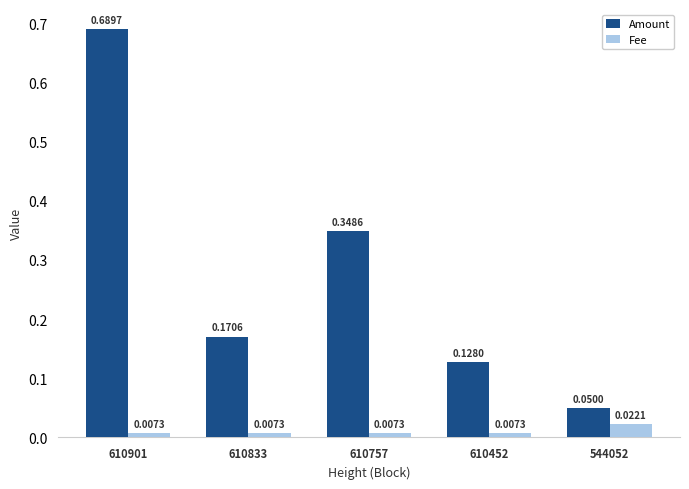

Count the number of categories in the chart.

5